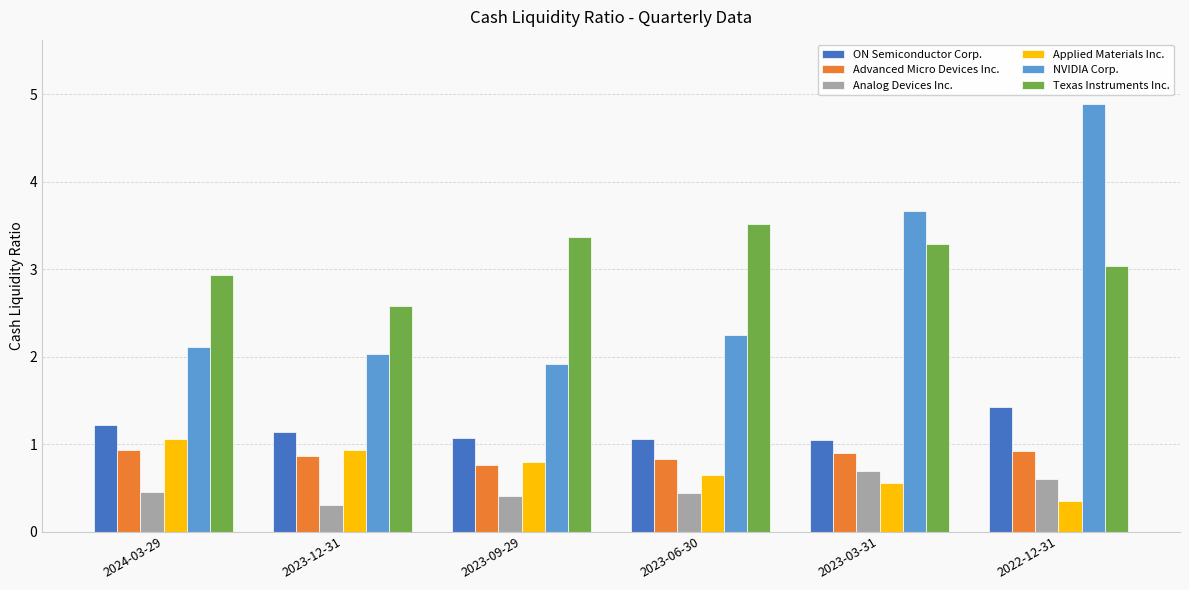

At which label is Advanced Micro Devices Inc. closest to 0?

2023-09-29